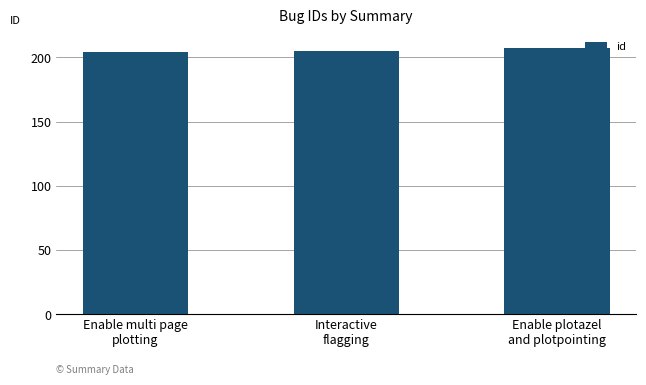

What is the smallest value displayed?

204